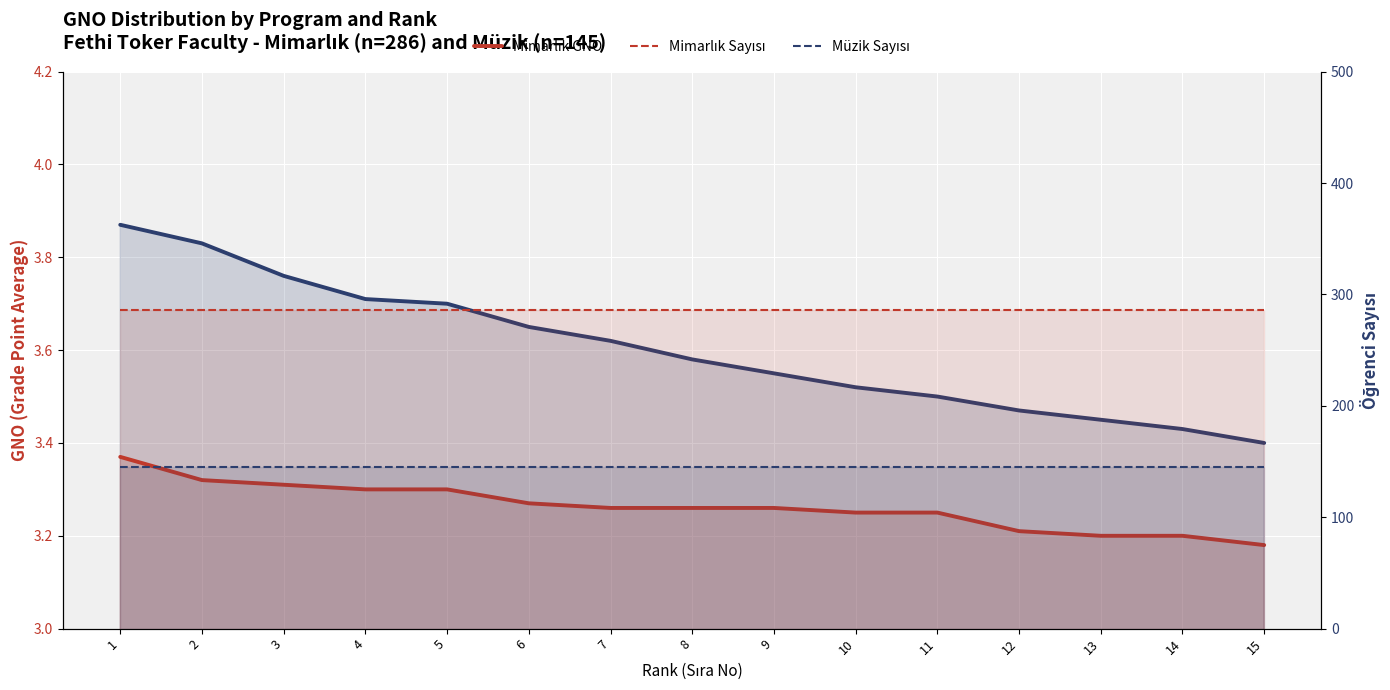

Between 7 and 14, which series saw the biggest shift?

Müzik GNO